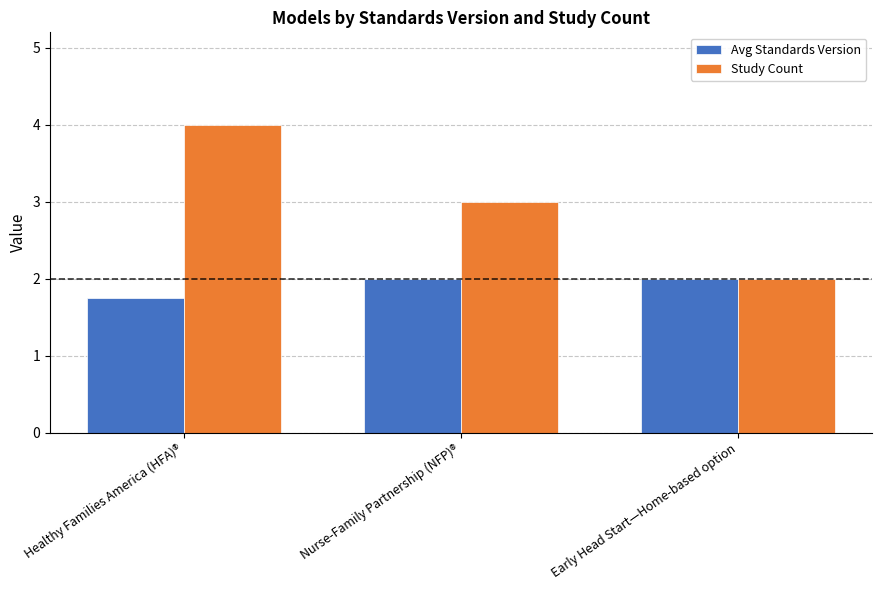

List the series in order of their peak value, lowest first.

Avg Standards Version, Study Count